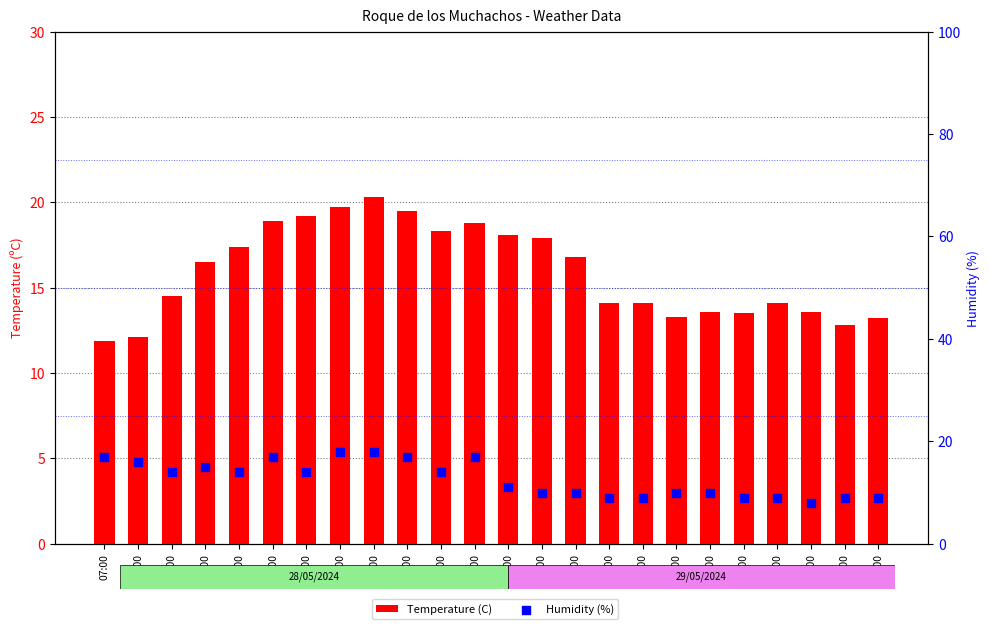

At how many categories does at least one series exceed 10?

24